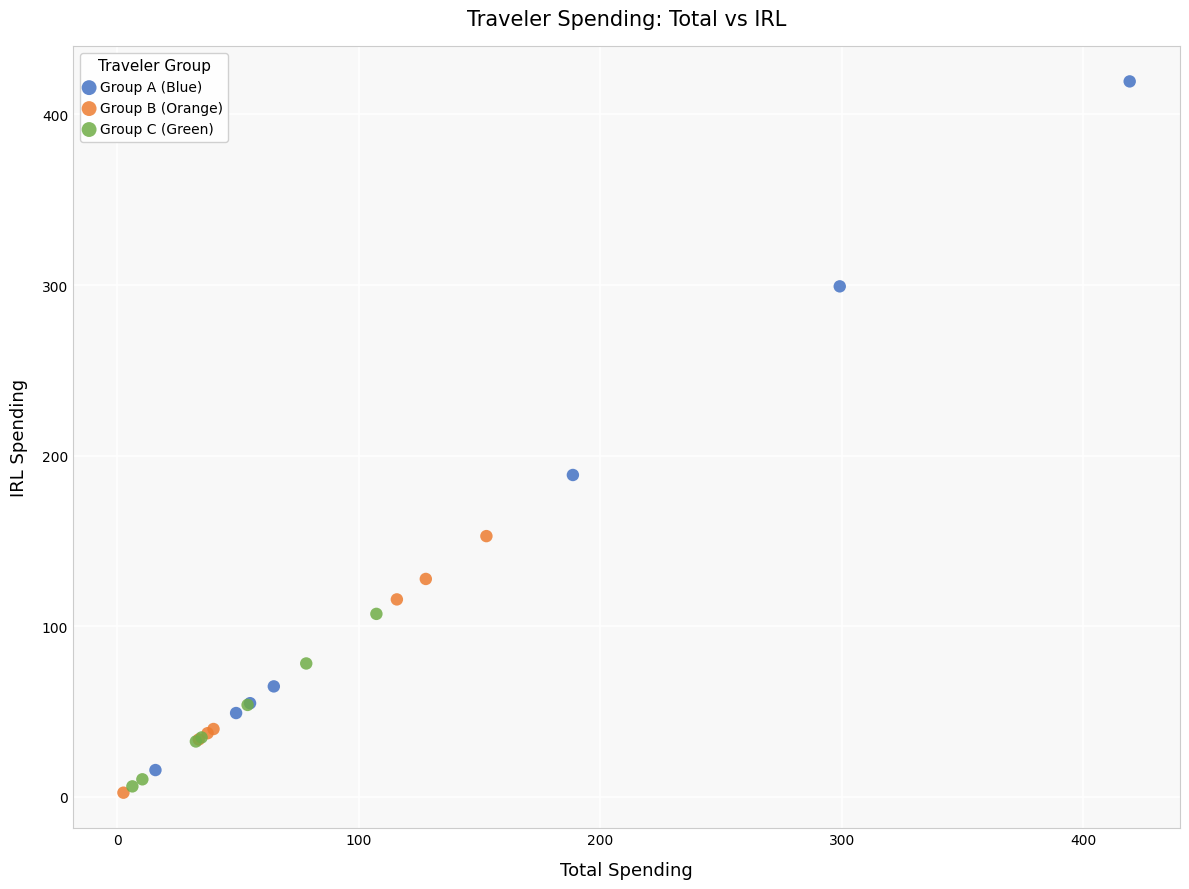

Which series has the widest spread of Y values?

Group A (Blue)